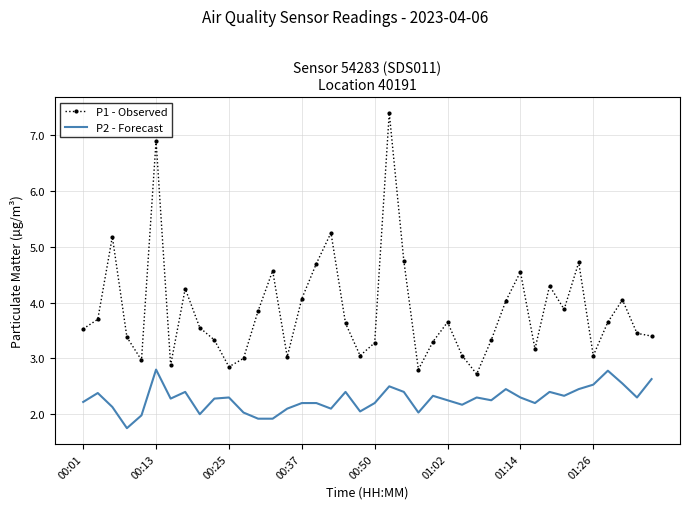

Which series has the largest total across all categories?

P1 - Observed